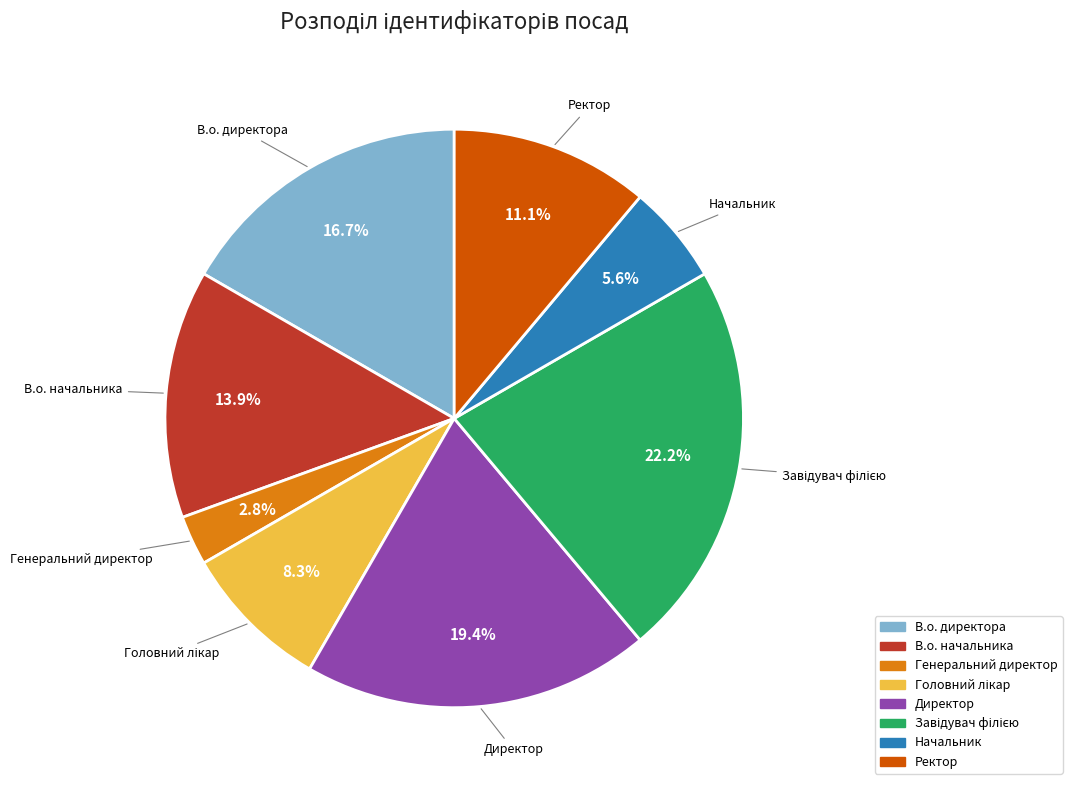

Which category has the smallest portion of the pie?

Генеральний директор